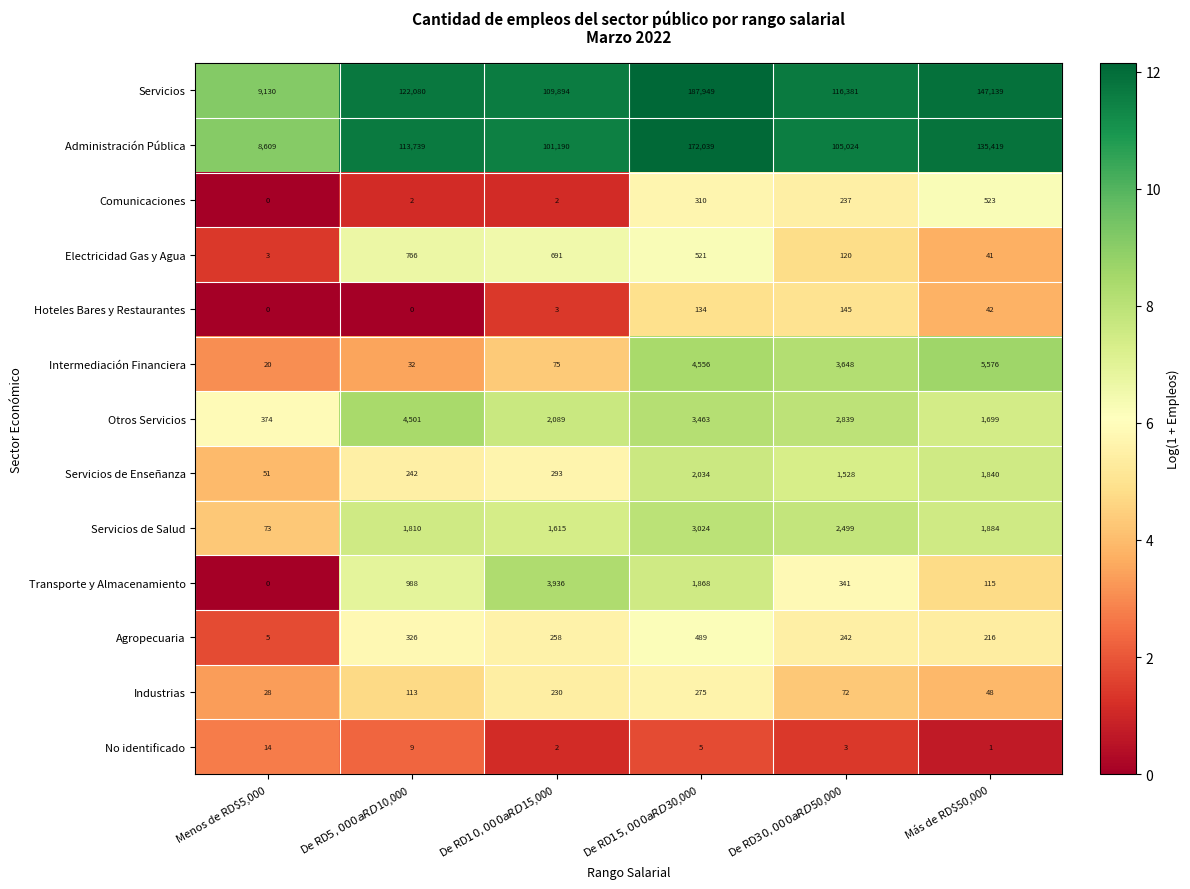

At which category is the sum across all series the highest?

De RD$15,000 a RD$30,000